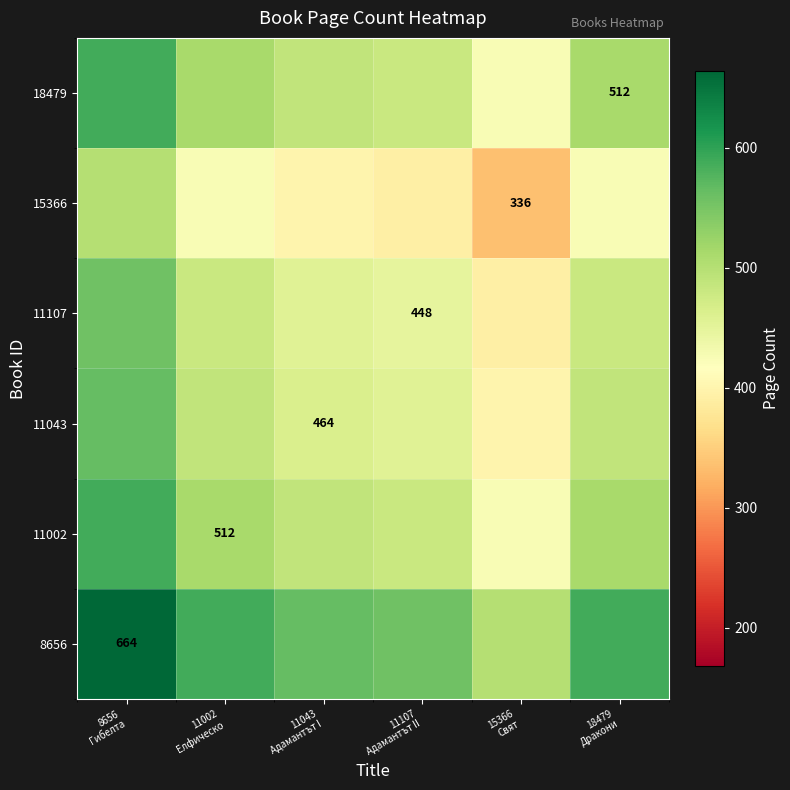

Which category has the highest value across all series?

8656
Гибелта